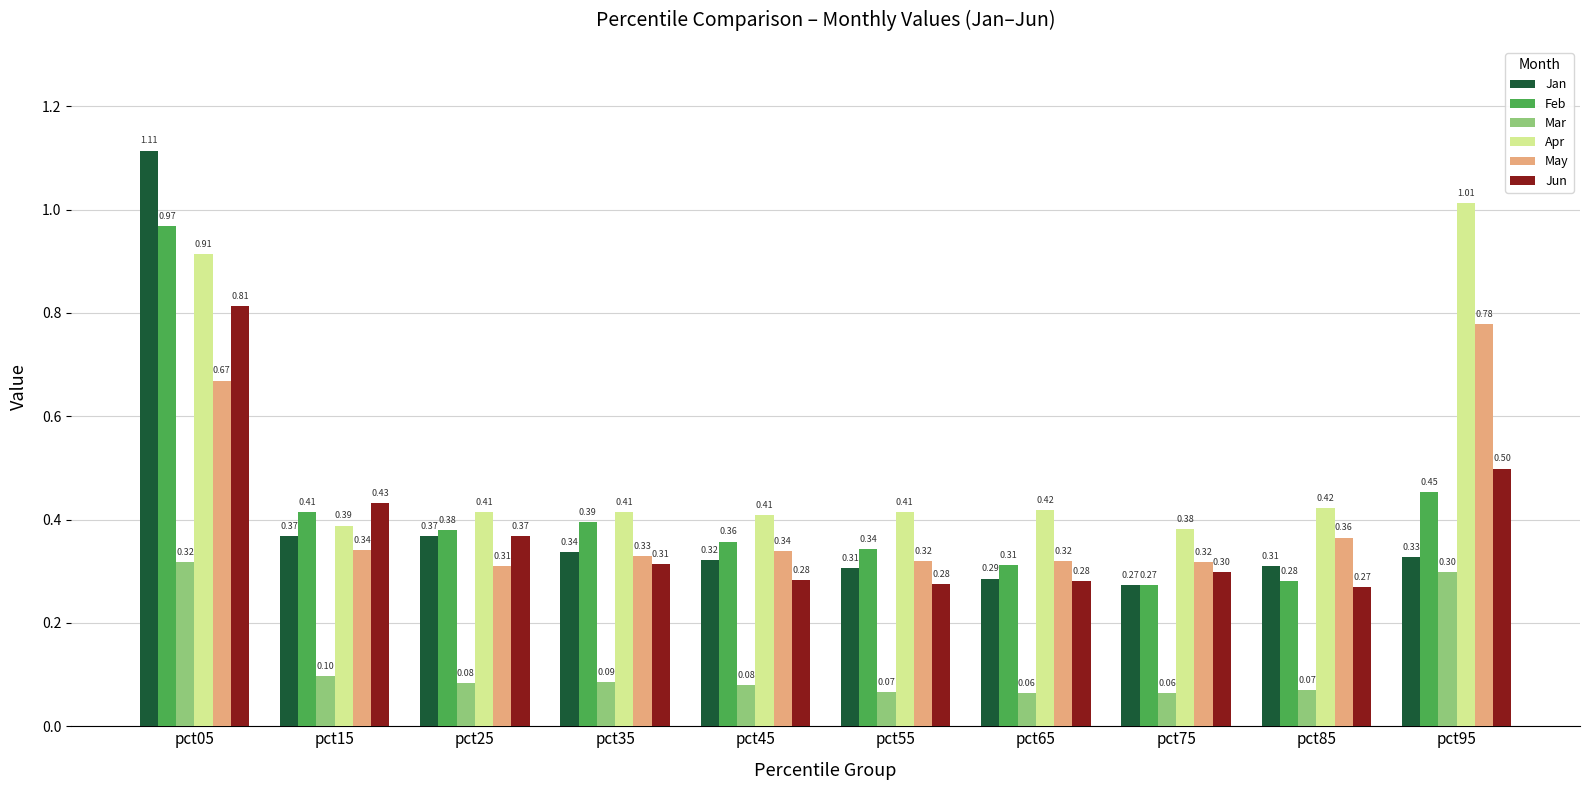

Which series has the largest range (max minus min)?

Jan